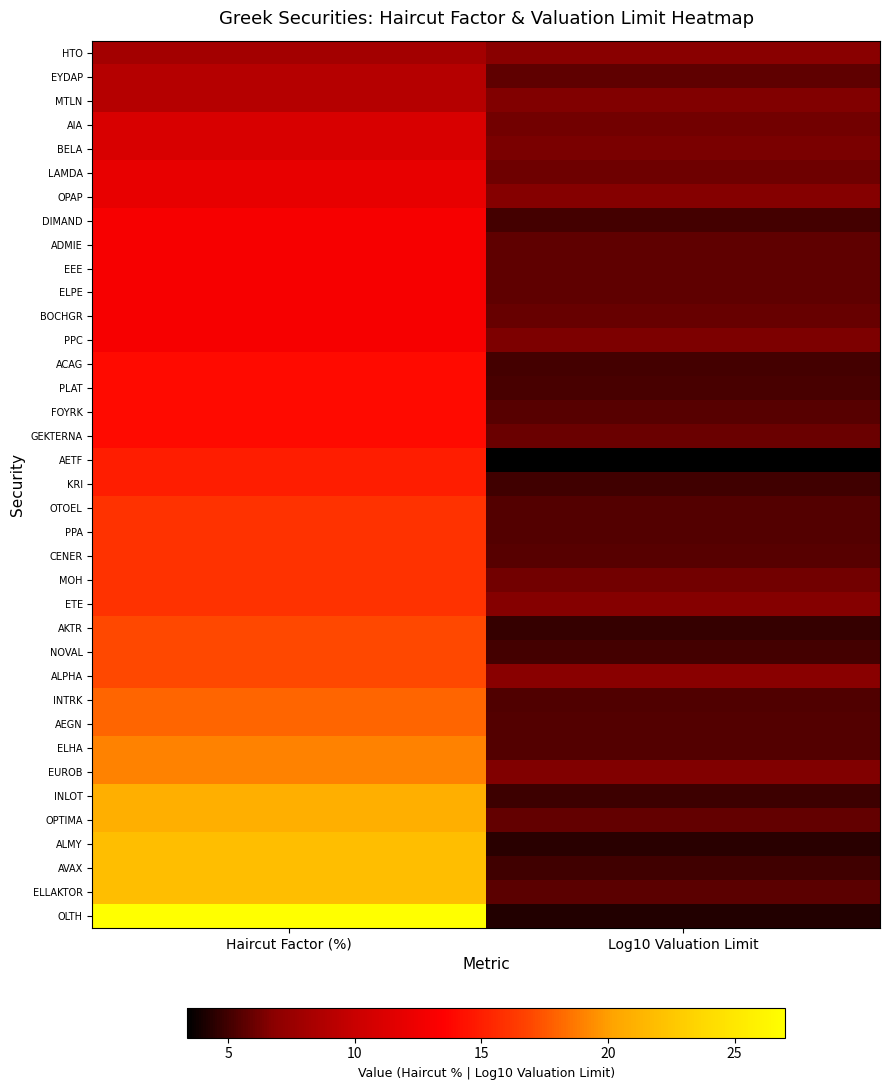

How many categories are shown in the chart?

2